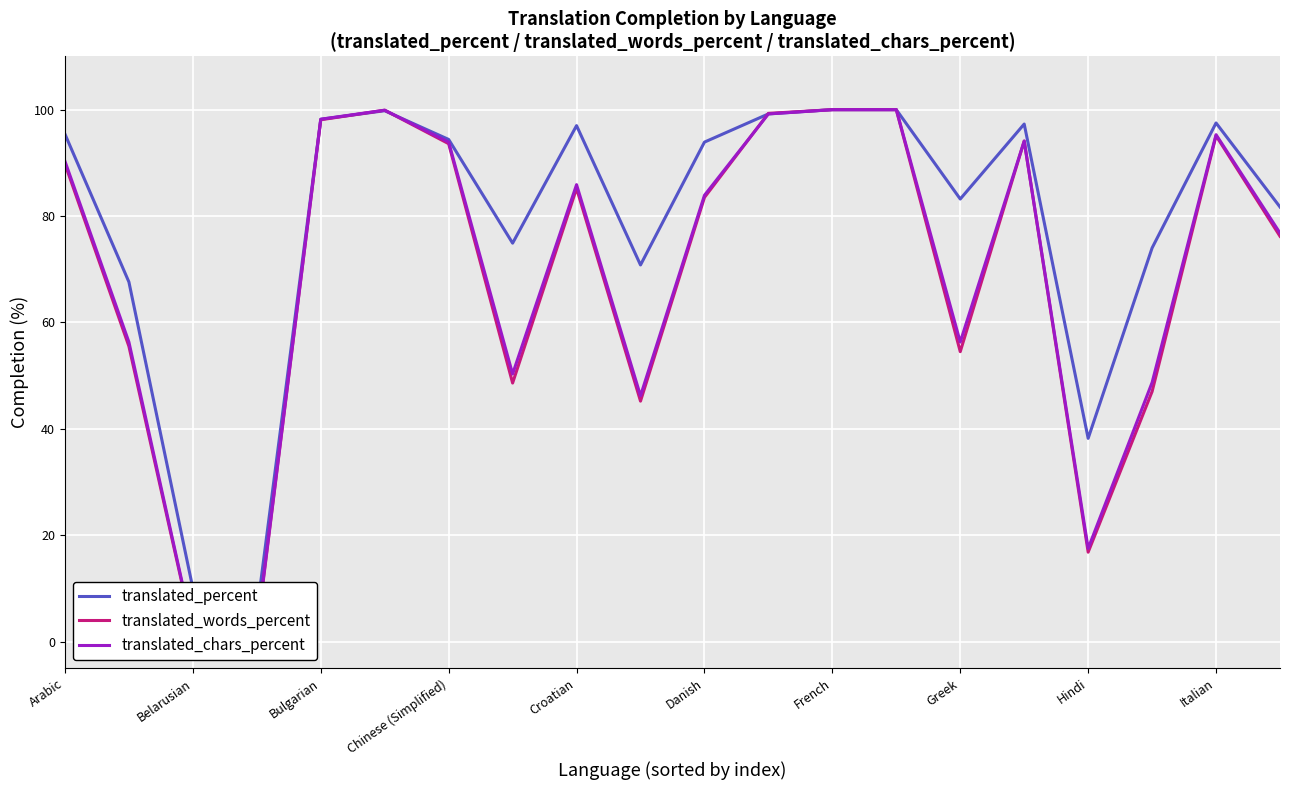

True or false: translated_chars_percent and translated_percent intersect in this chart.

True